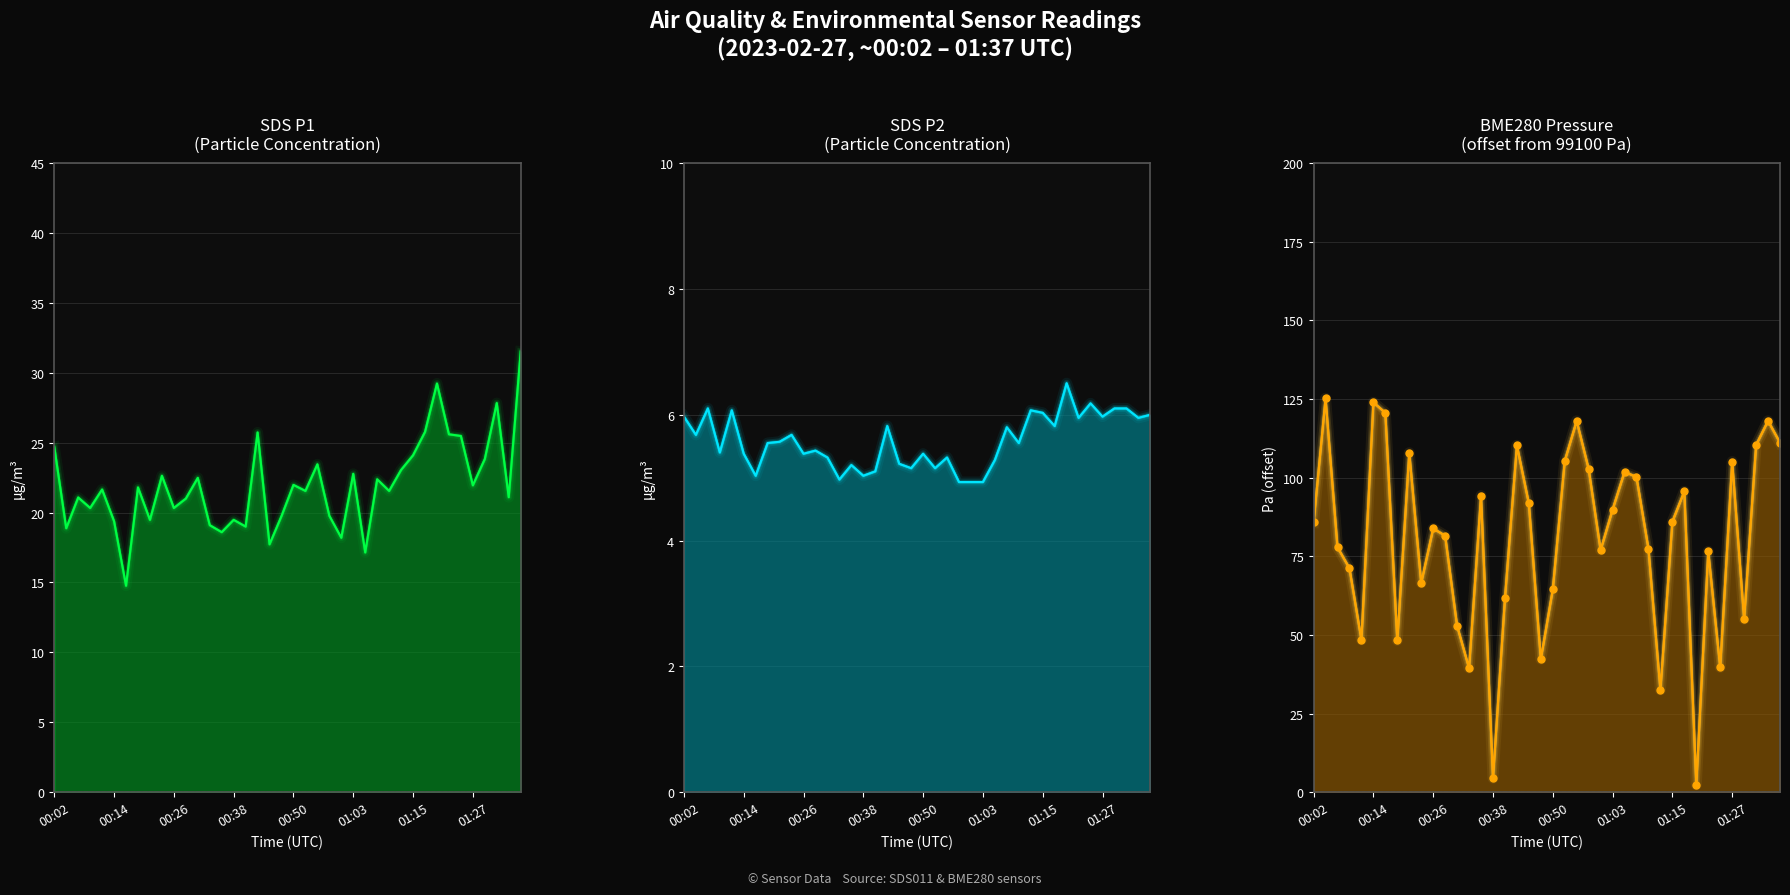

True or false: SDS_P2 has more than 1 points higher than both neighbors.

True